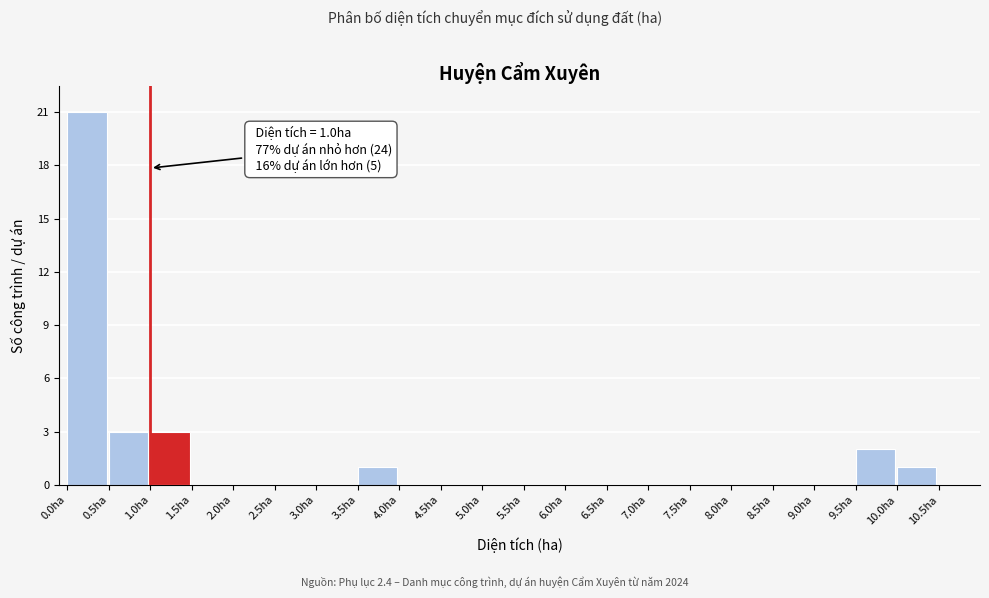

Over which range of the x-axis is the bar tallest?

0.0 to 0.5